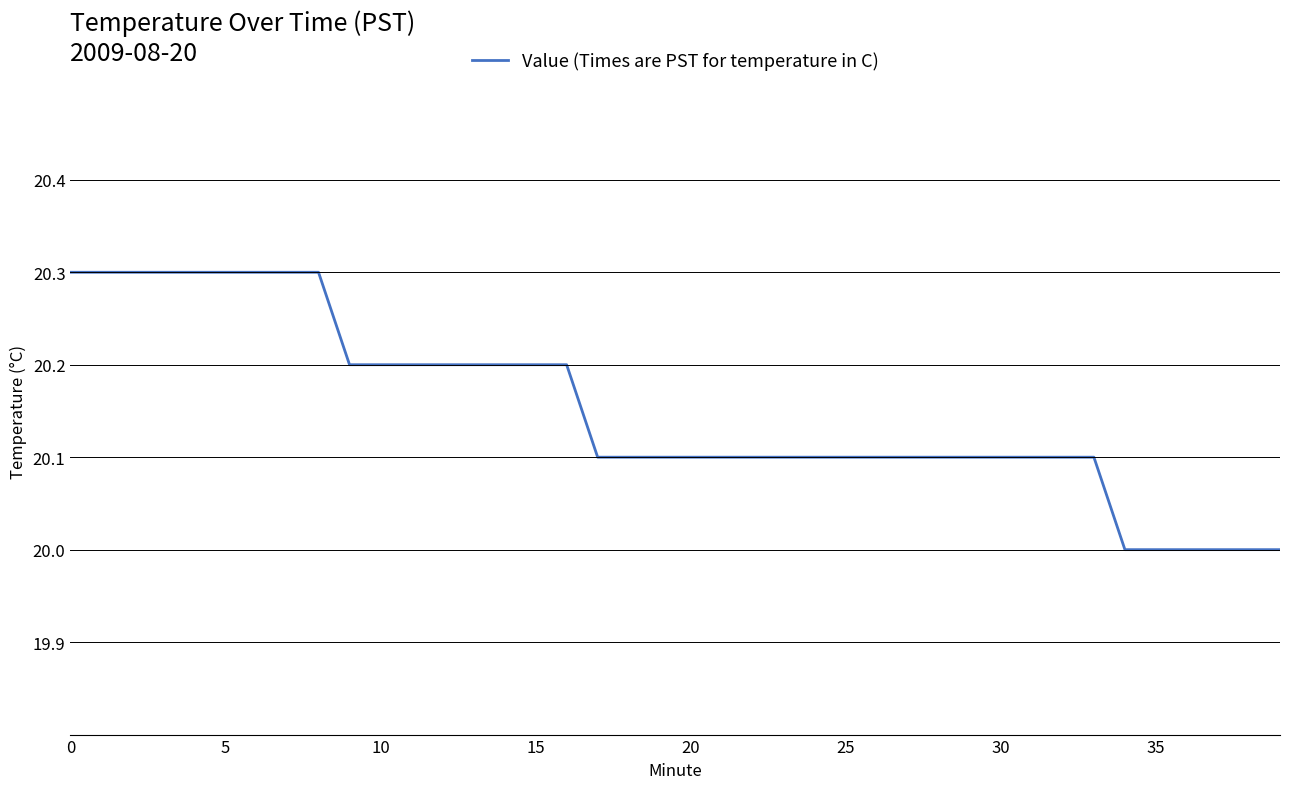

How many series are shown in this chart?

1